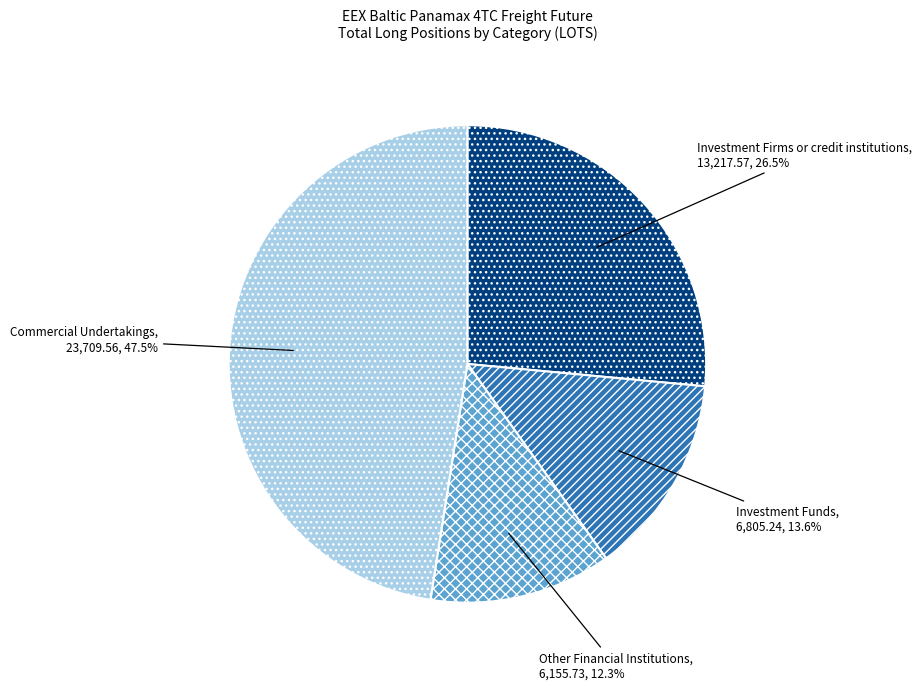

How many segments does this pie chart have?

4